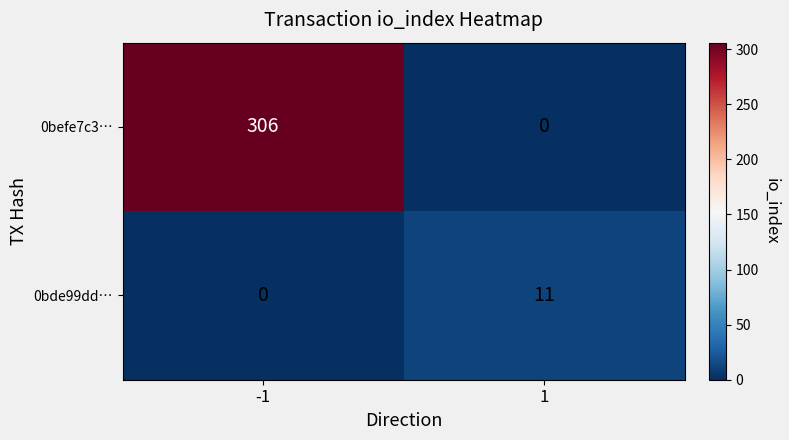

At -1, list the series in order from largest to smallest.

0befe7c3…, 0bde99dd…